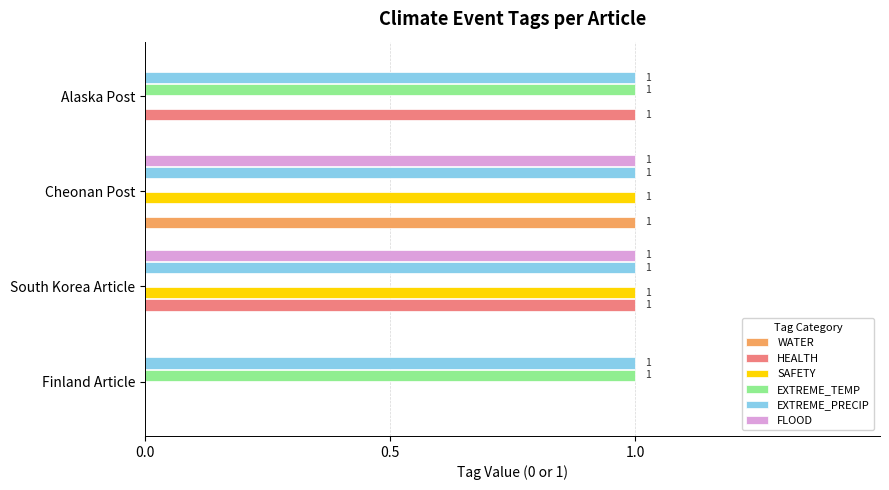

How many values in WATER are above zero?

1